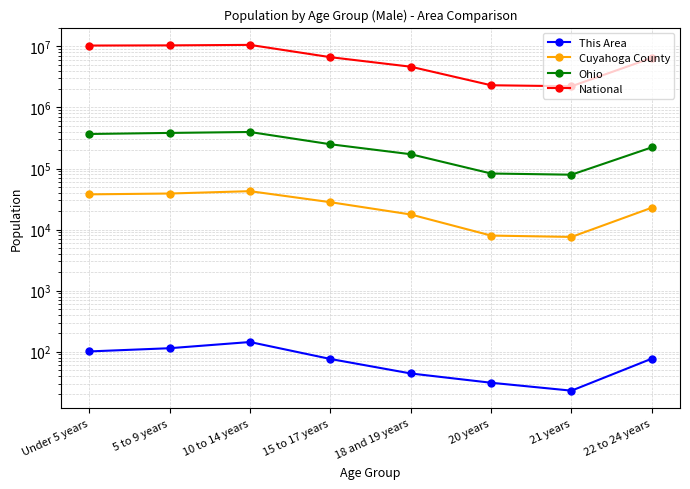

Read the Ohio value at 15 to 17 years, to the nearest 50.

249650